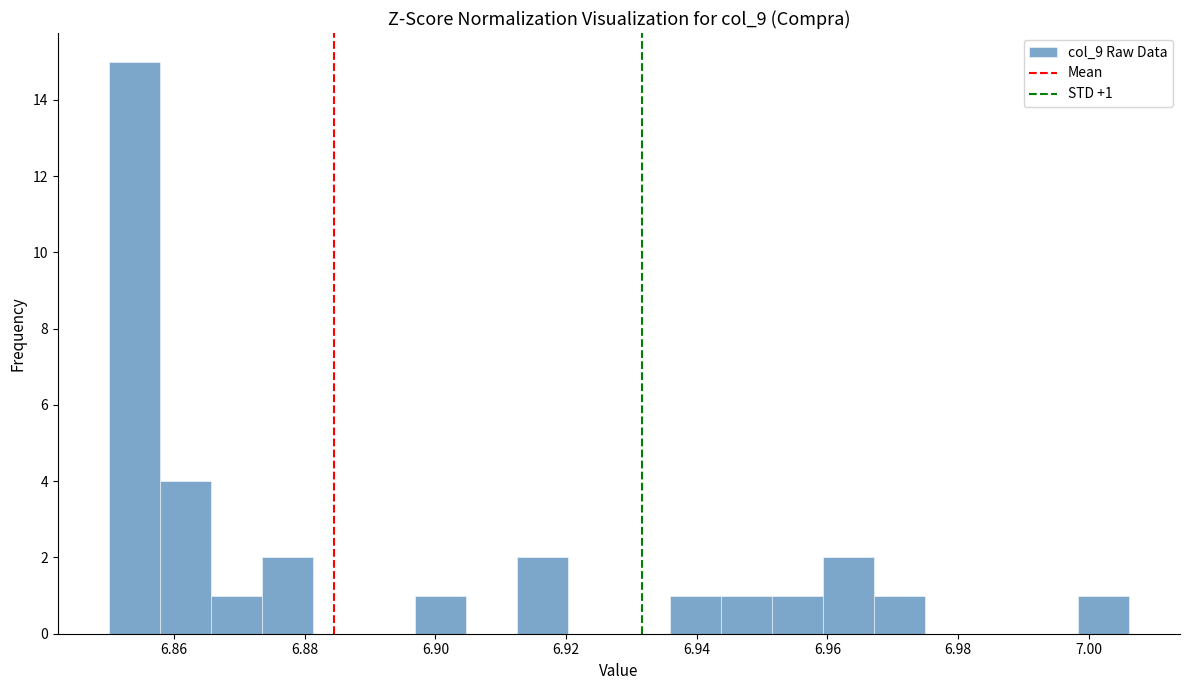

Around what value on the x-axis is the tallest bar? Give the approximate position of its centre, as read against the axis.

6.854